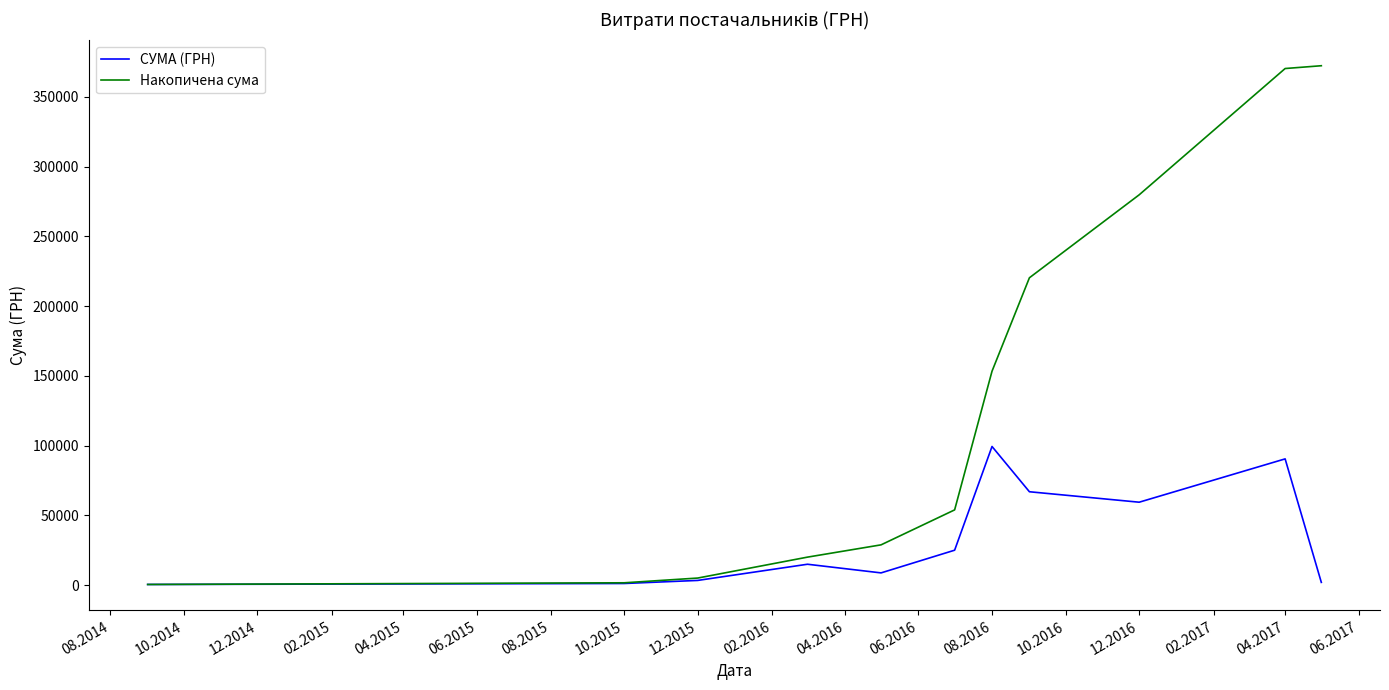

Rank the series by their average value, from highest to lowest.

Накопичена сума, СУМА (ГРН)